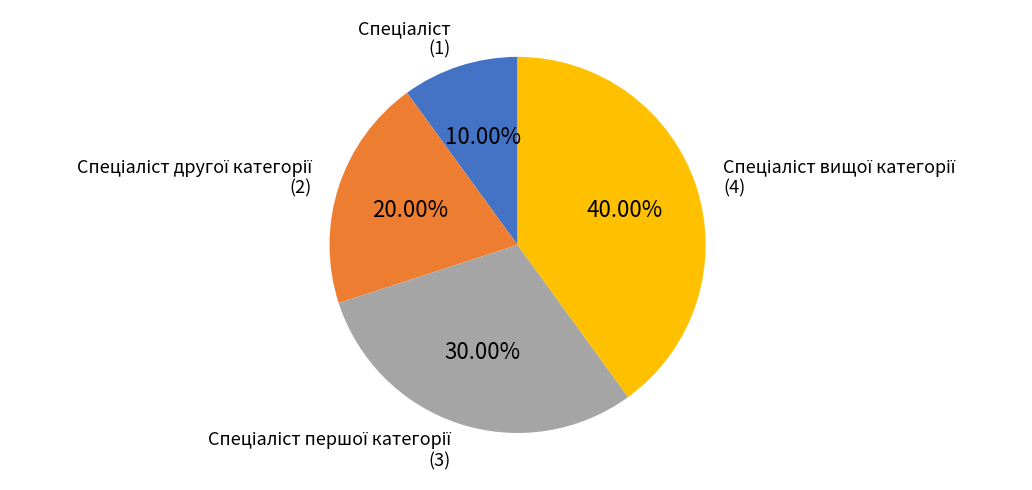

Does any single category account for the majority?

No